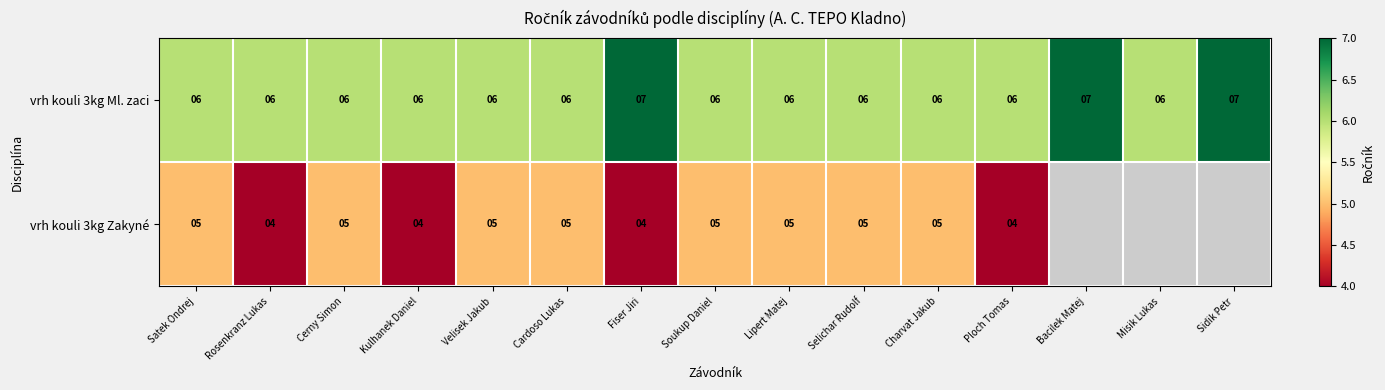

The vrh kouli 3kg Zakyné series shows 1.0 at Rosenkranz Lukas. True or false?

False